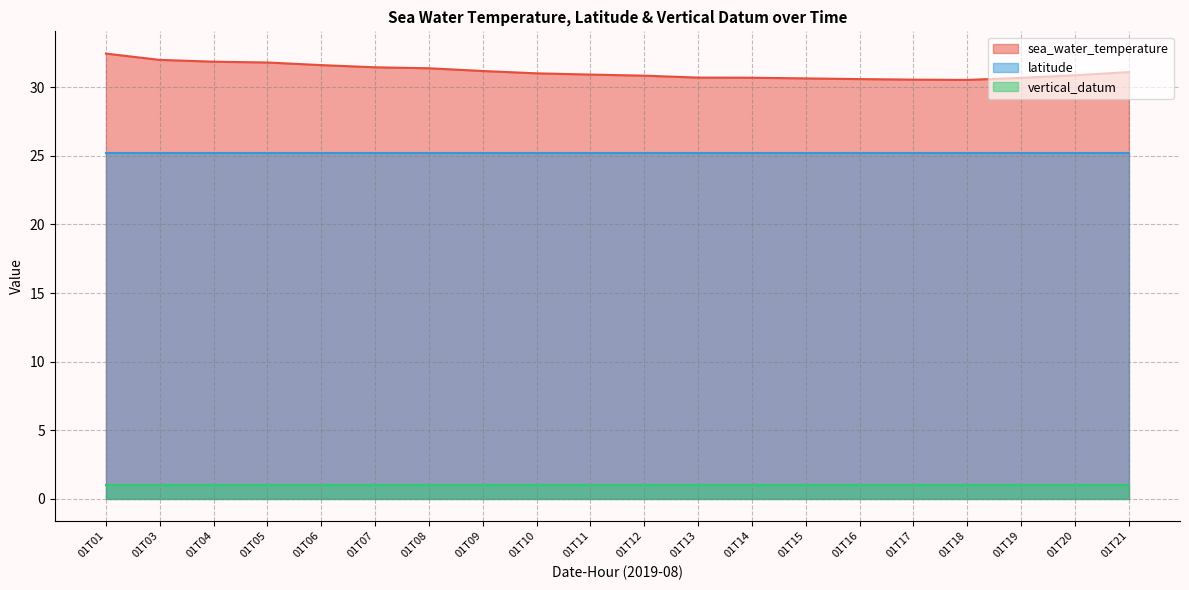

What is the difference between the maximum and second lowest values in the sea_water_temperature series?

1.9